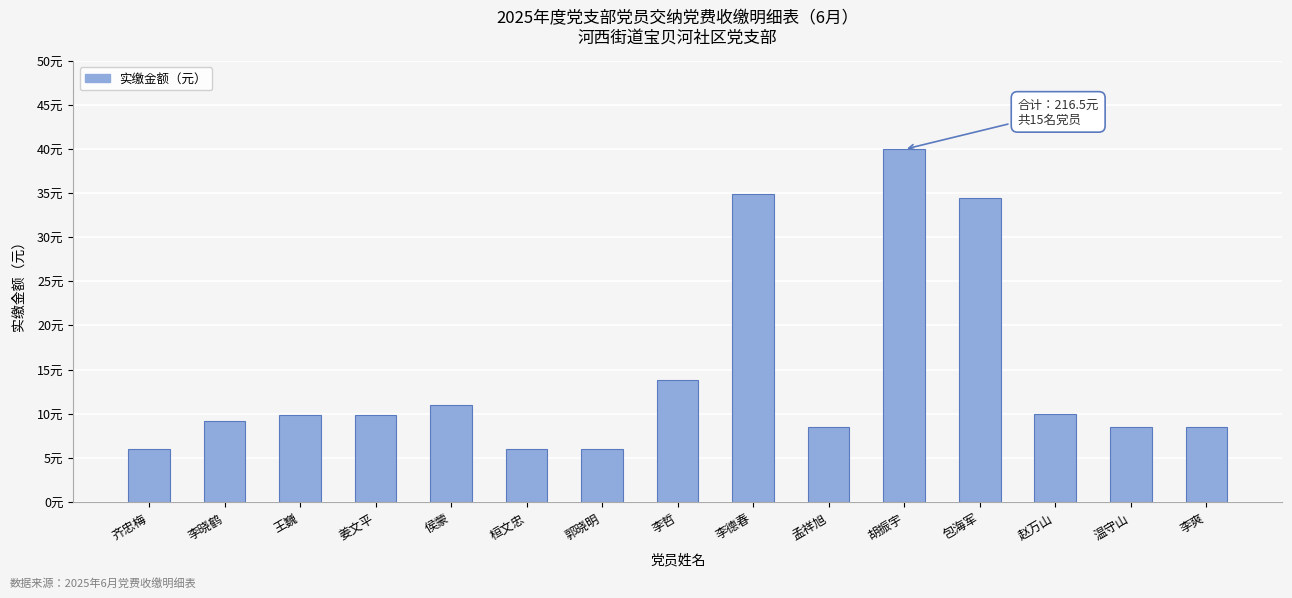

What is the ratio of the value at 胡振宇 to the value at 郭晓明?

6.7